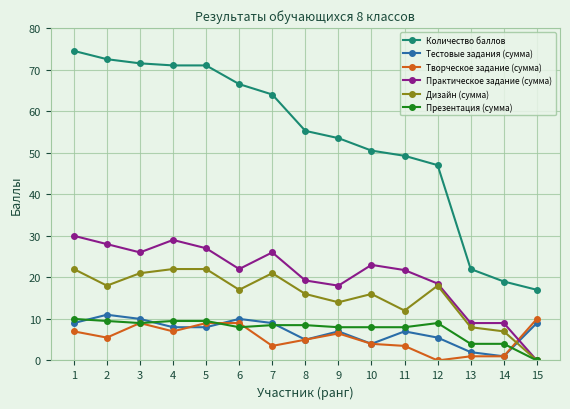

How many distinct data groups are displayed?

6